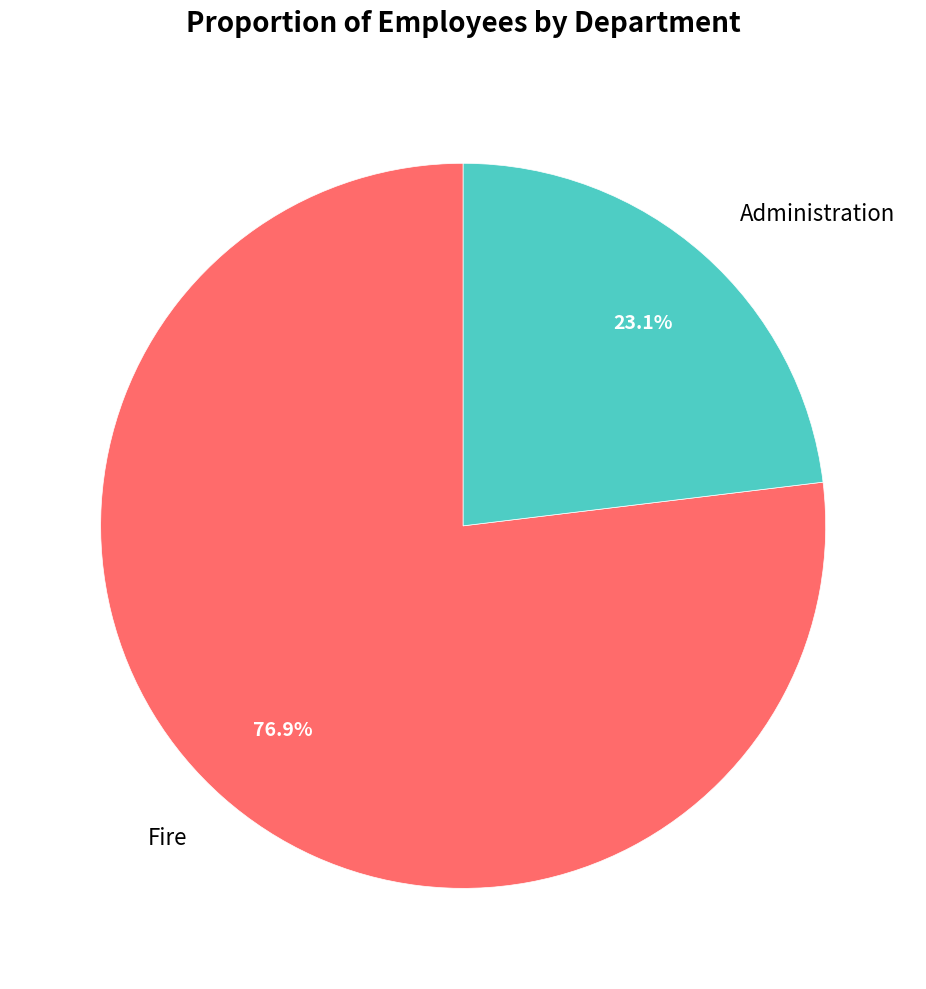

To the nearest percent, what is the average slice percentage?

50%